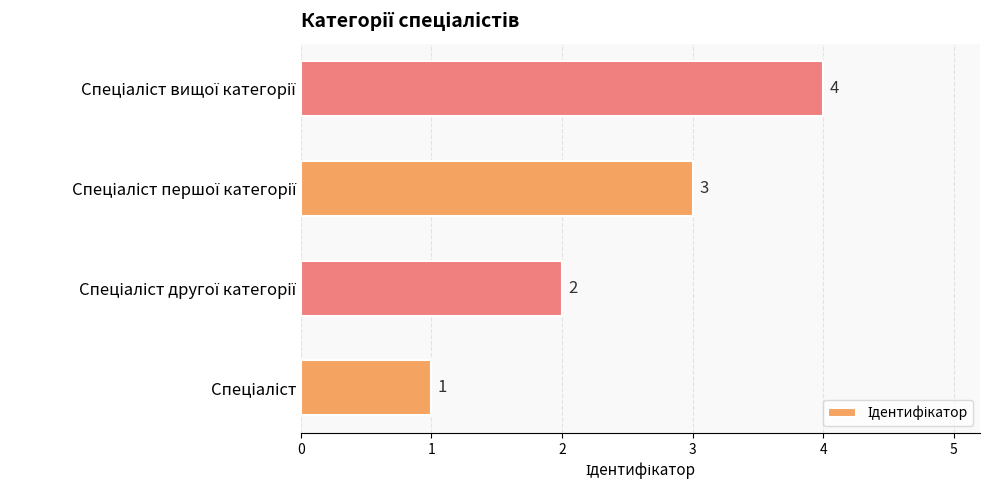

Does the chart contain stacked bars?

No